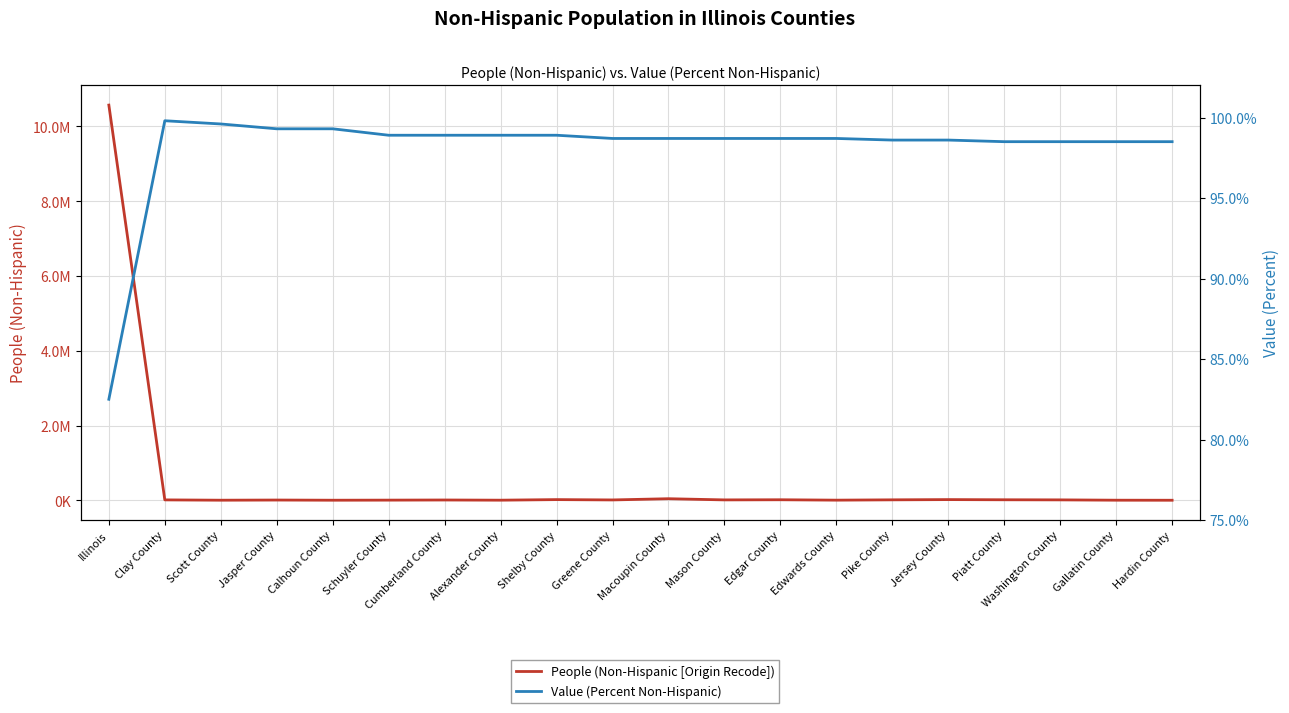

Which series changed the most between Jersey County and Gallatin County?

People (Non-Hispanic [Origin Recode])